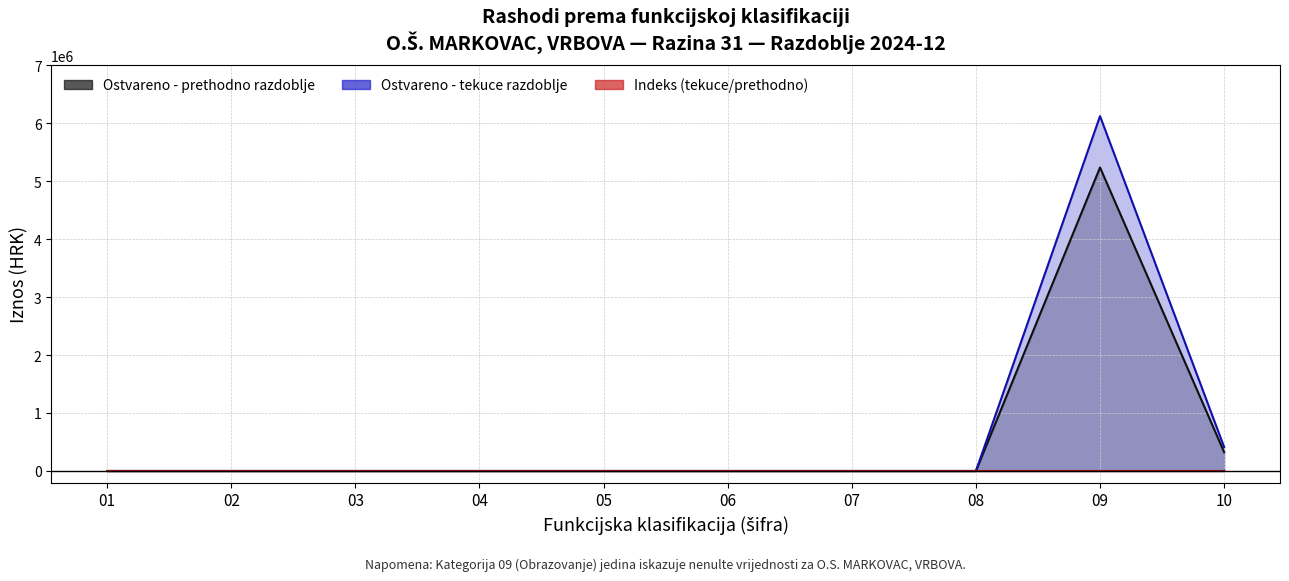

Where is Opce javne usluge nearest to the value 0?

01